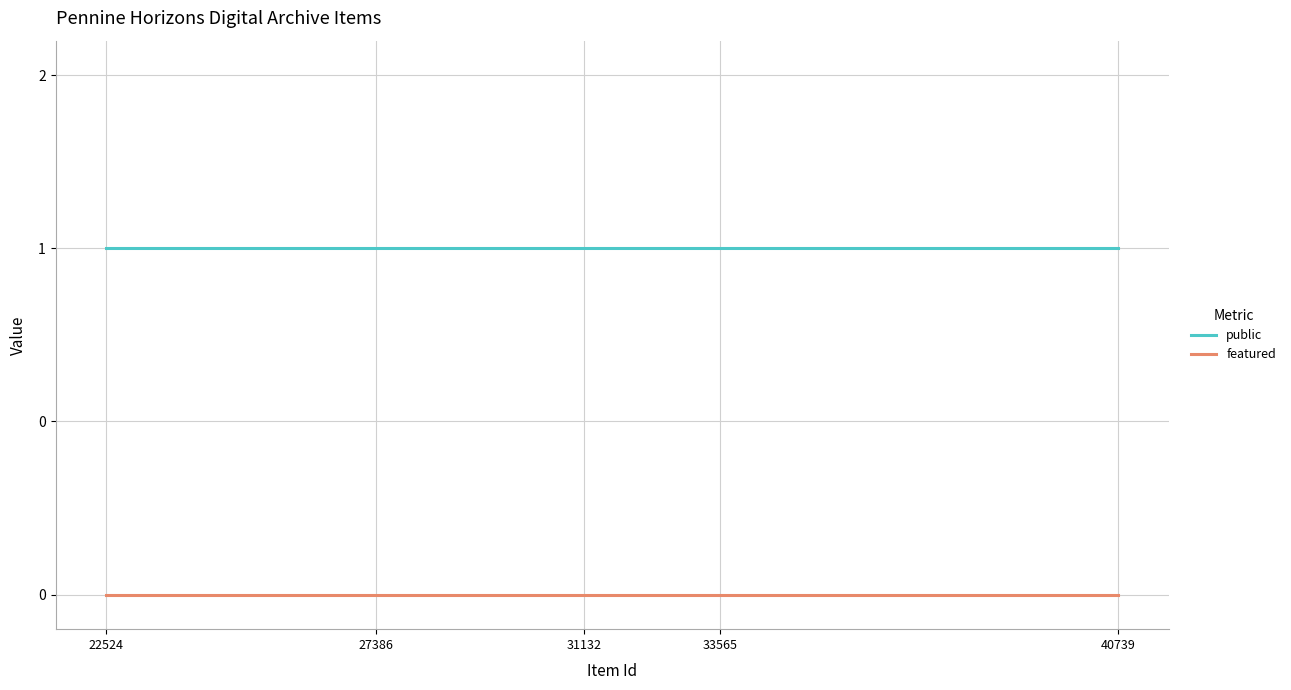

At which category does the chart reach its minimum across all series?

22524